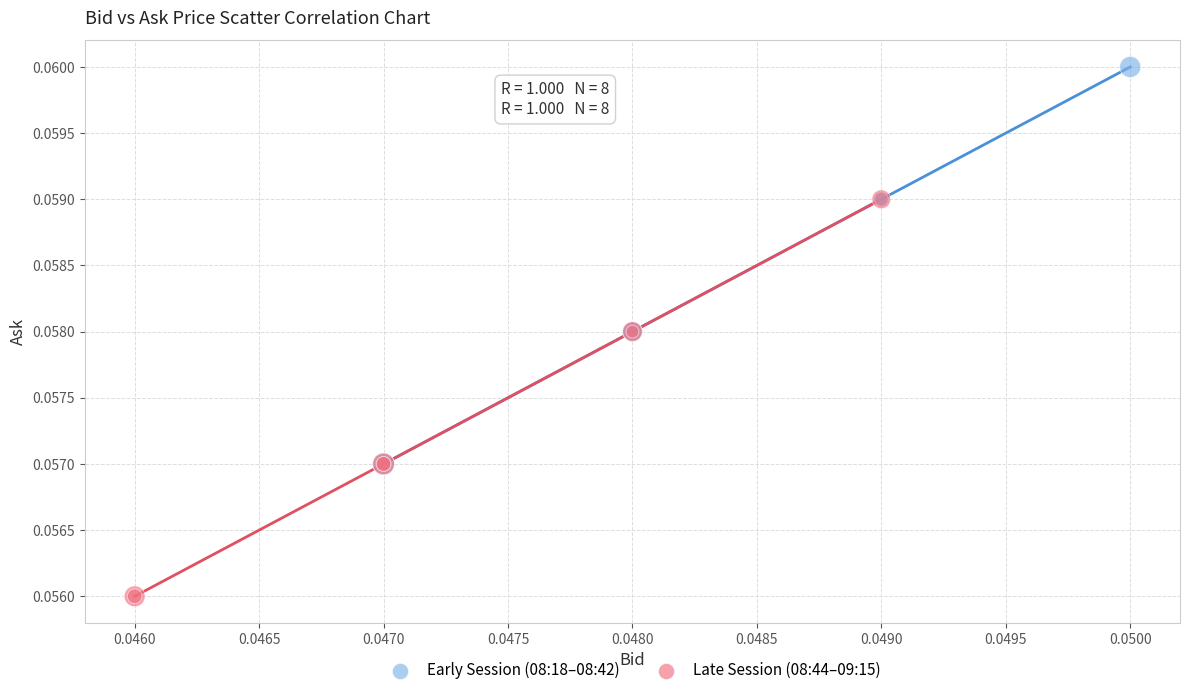

Which series reaches the minimum Y coordinate?

Late Session (08:44–09:15)